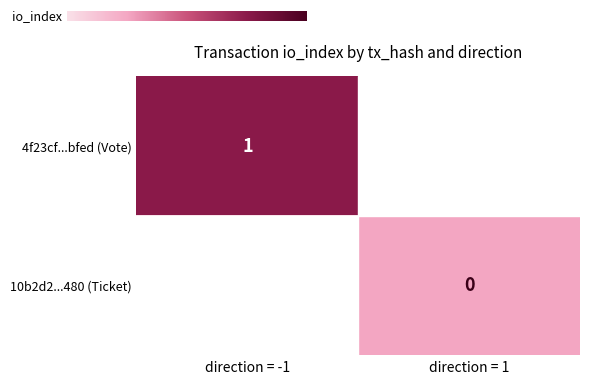

True or false: 4f23cf...bfed (Vote) has a value of 0 at direction = -1.

False